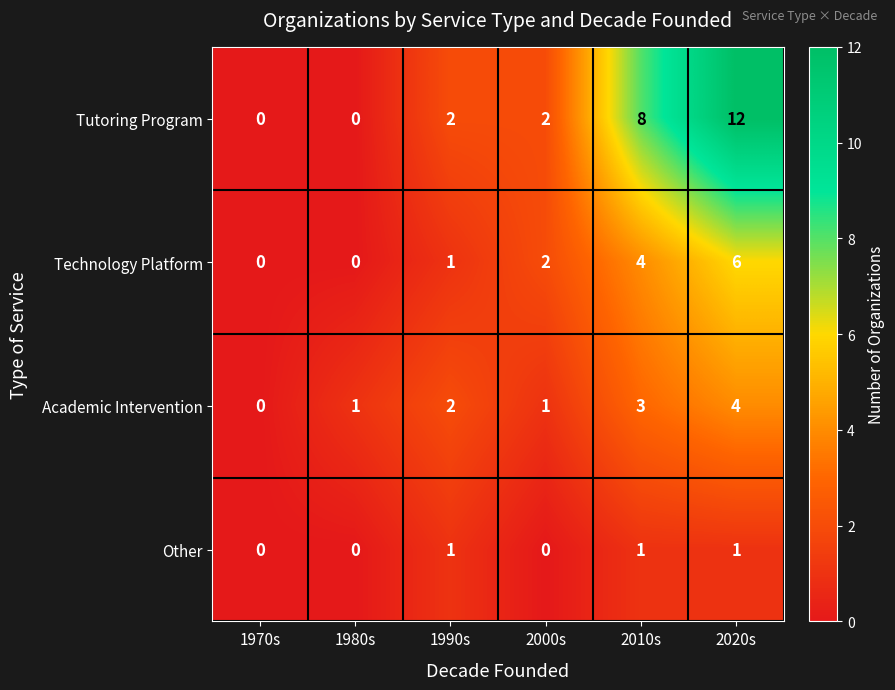

What is the sum of all Academic Intervention values?

11